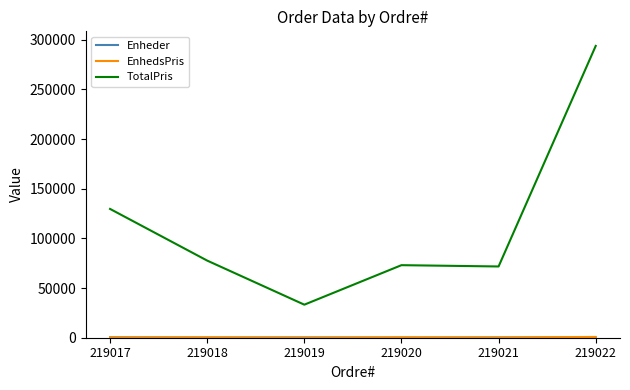

Which series has the largest total across all categories?

TotalPris